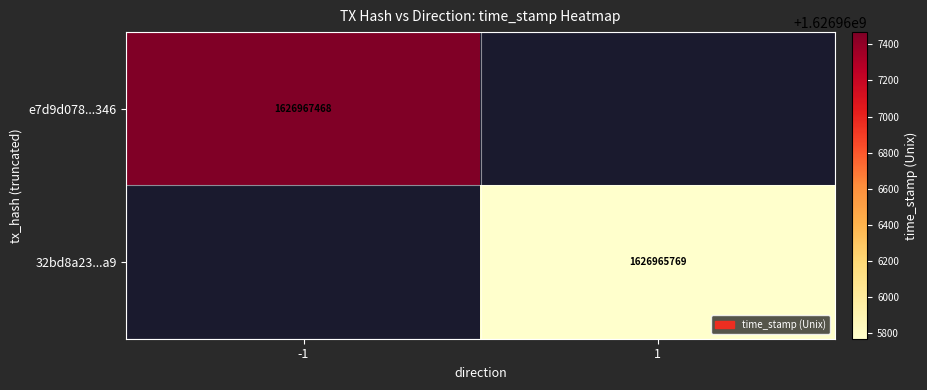

The 32bd8a23...a9 series shows 1626965769 at 1. True or false?

True